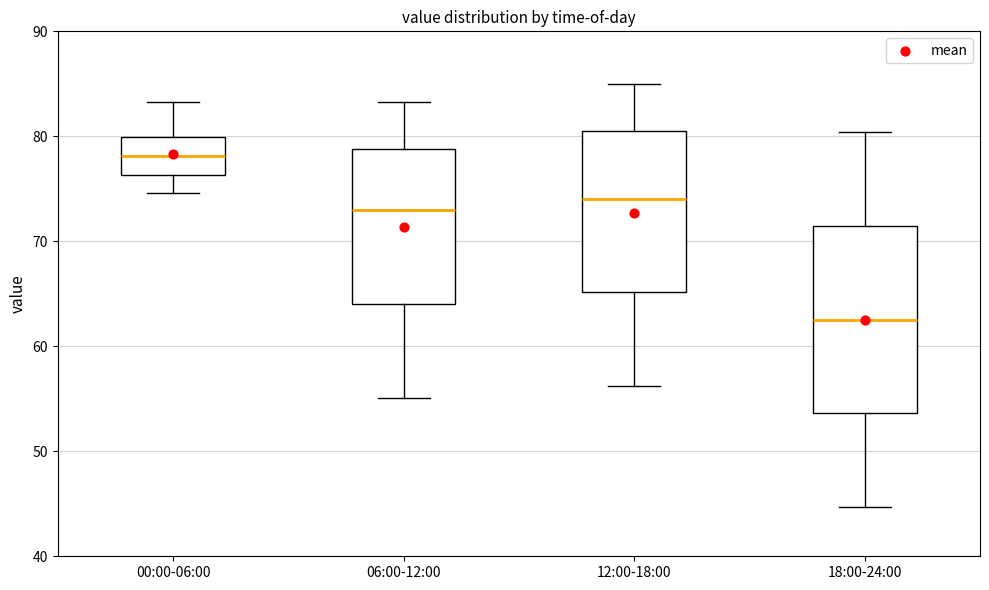

Where does the lower whisker of the box for 12:00-18:00 end on the y-axis? The values are not printed on the chart, so give them approximately, as read against the axis.

56